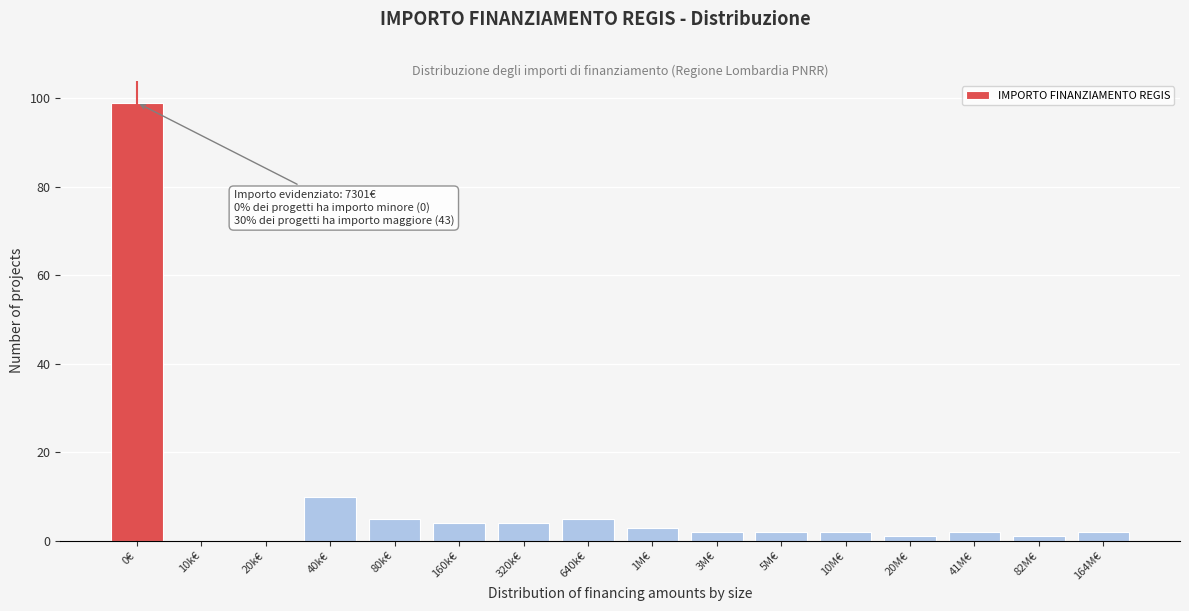

Reading left to right, what are all the values shown in this chart?

0€=99	10k€=0	20k€=0	40k€=10	80k€=5	160k€=4	320k€=4	640k€=5	1M€=3	3M€=2	5M€=2	10M€=2	20M€=1	41M€=2	82M€=1	164M€=2